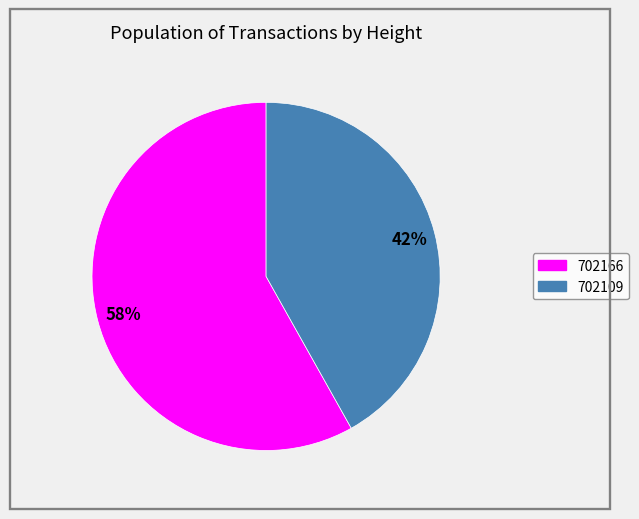

Is it true that 702166 is 58% of the pie?

True